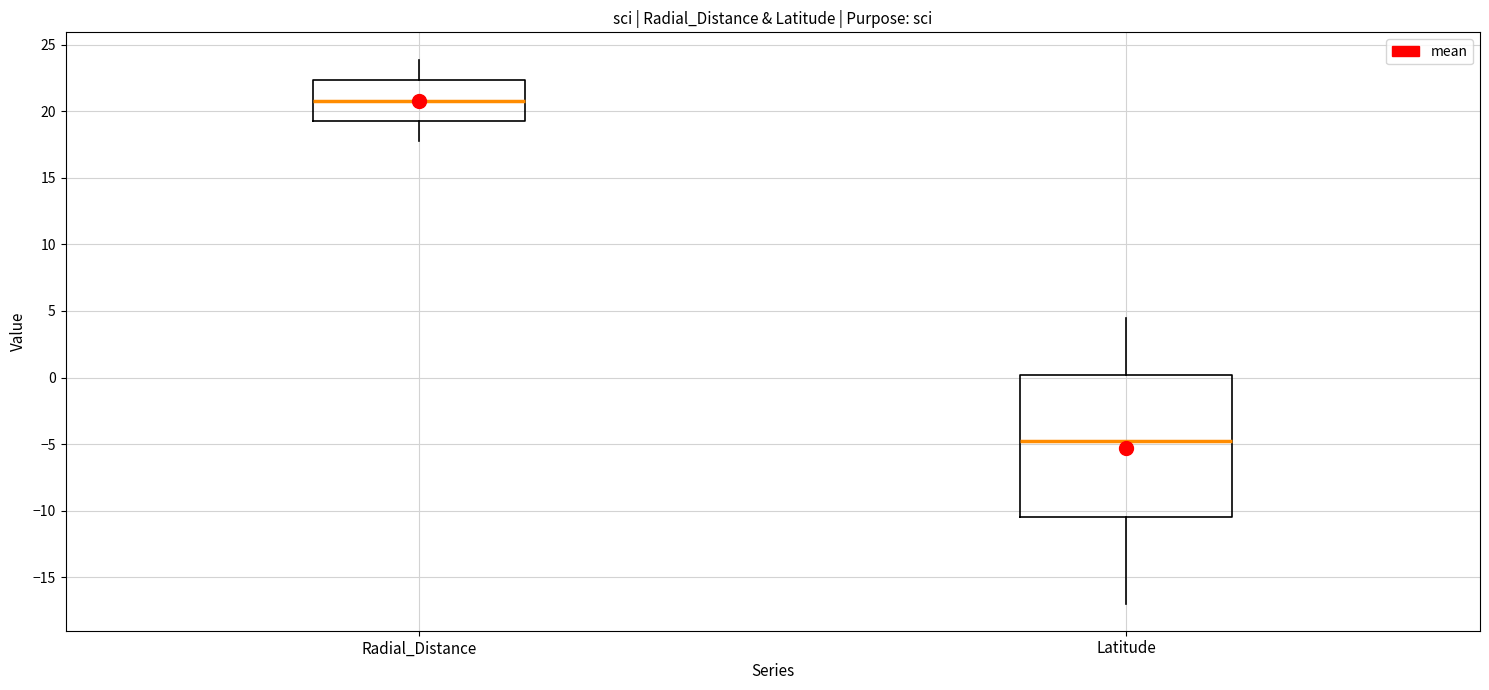

Comparing the boxes themselves (not the whiskers), which one is the tallest?

Latitude